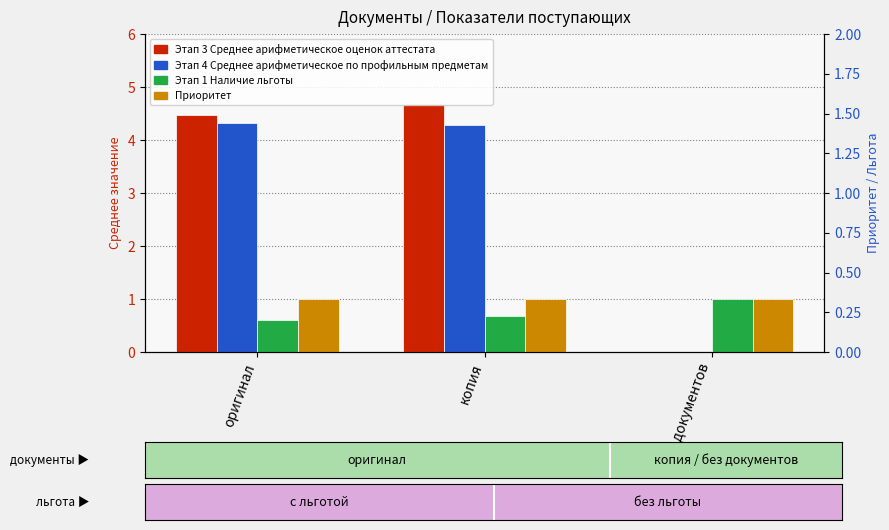

True or false: Этап 3 Среднее арифметическое оценок аттестата has a value of 2.0 at оригинал.

False